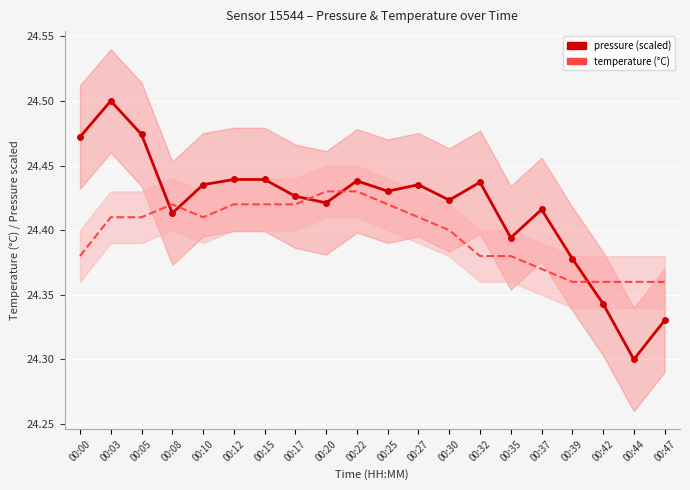

How many categories are shown in the chart?

20